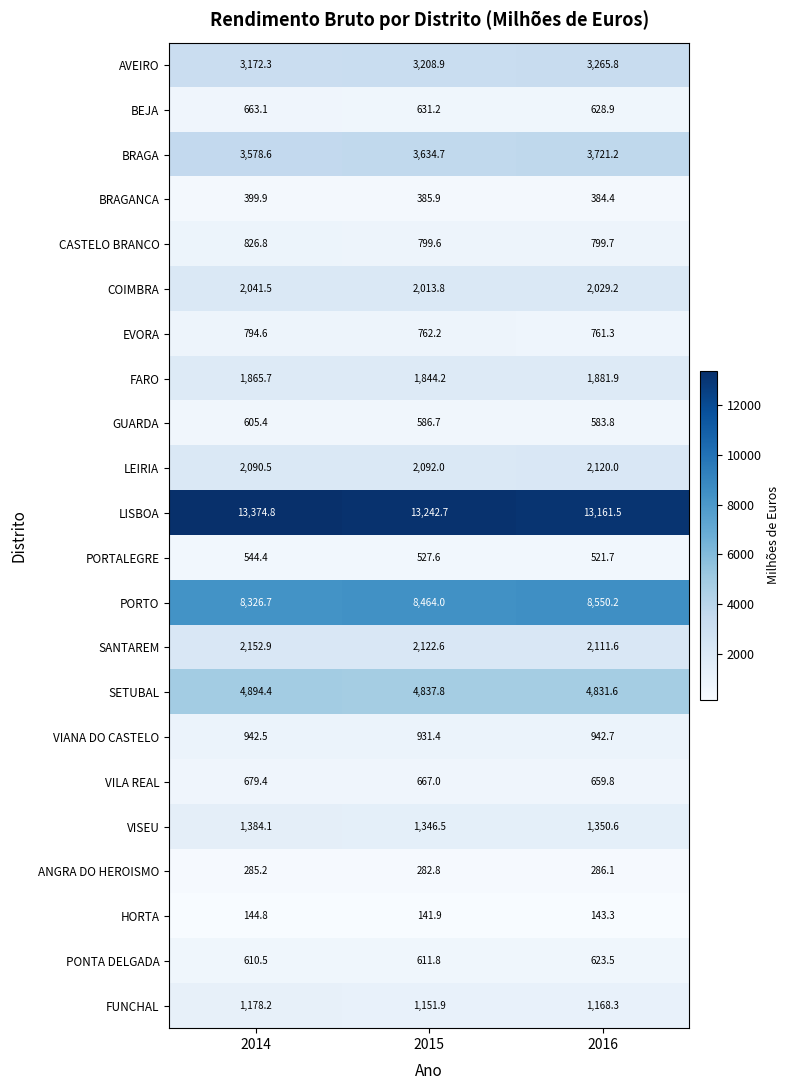

What is the approximate value of BRAGA at 2015?

3634.7